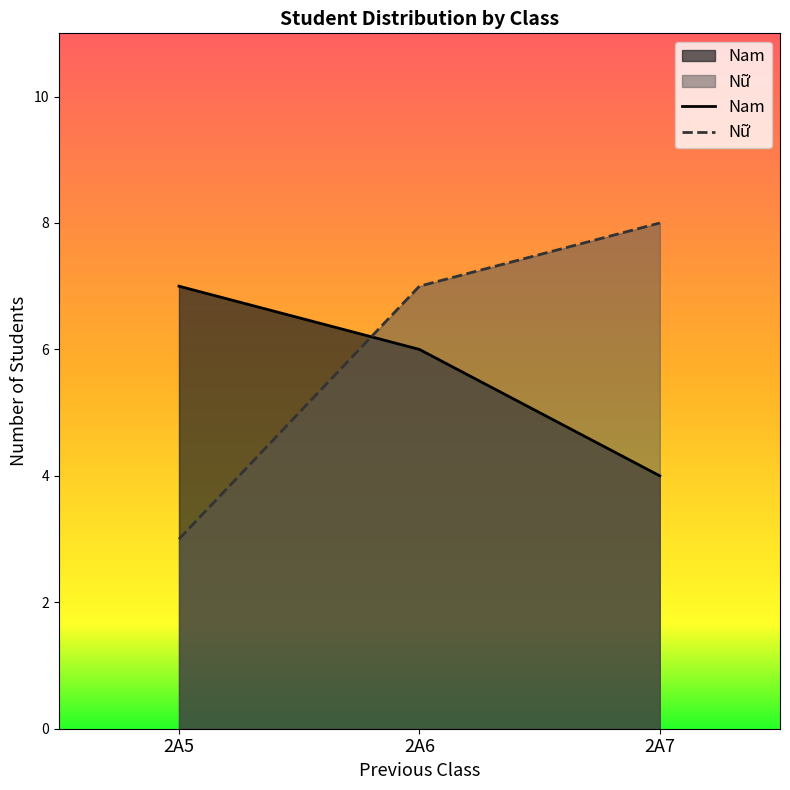

List the series in order of their peak value, highest first.

Nữ, Nam